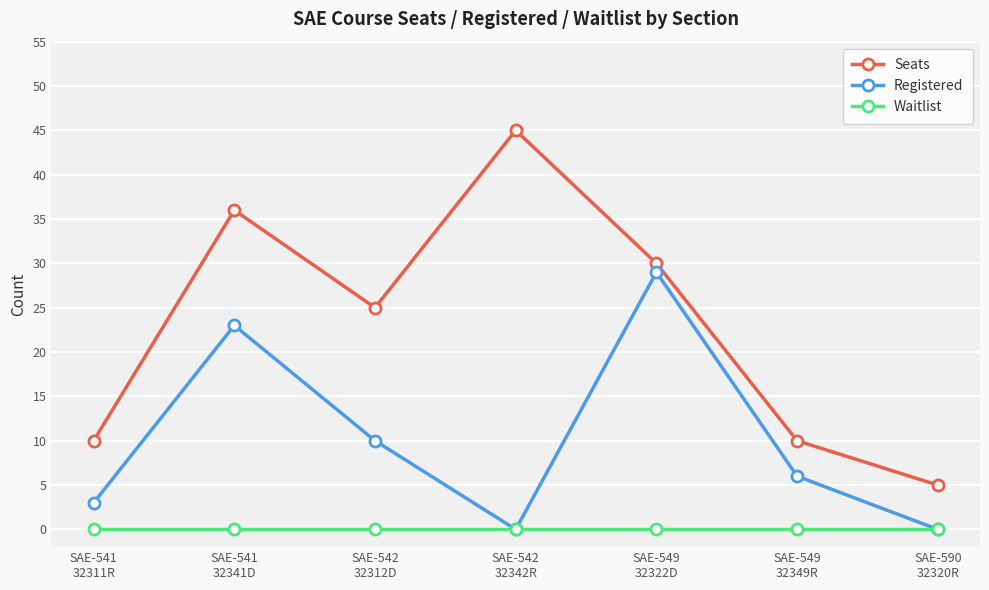

What is the label of the 5th point from the right?

SAE-542
32312D